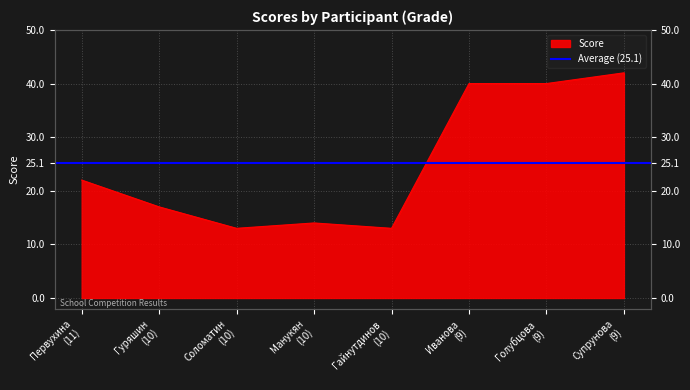

What is the label of the 2nd point from the right?

Голубцова
(9)